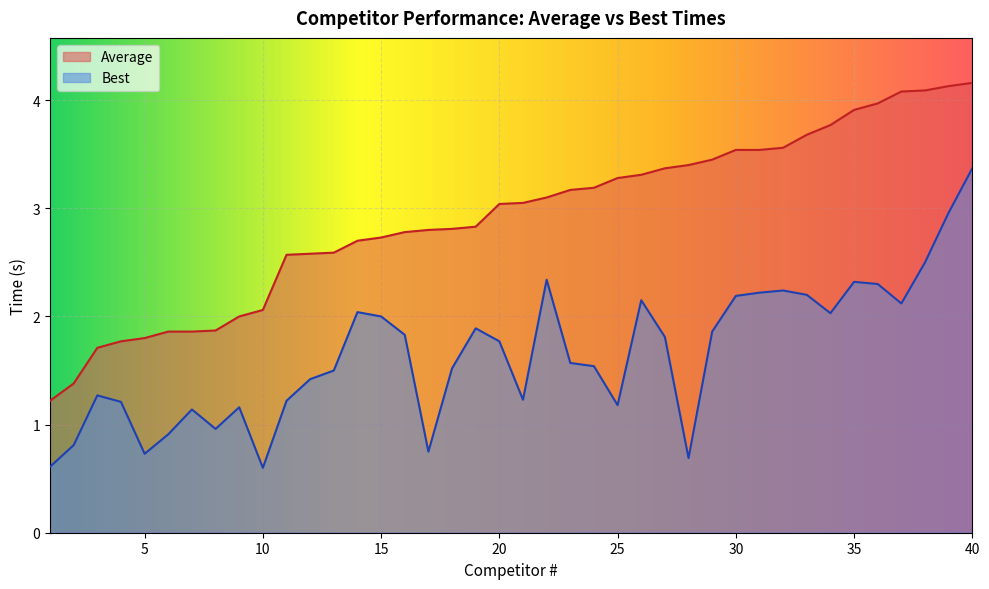

How many values in the Best series are below 1?

8